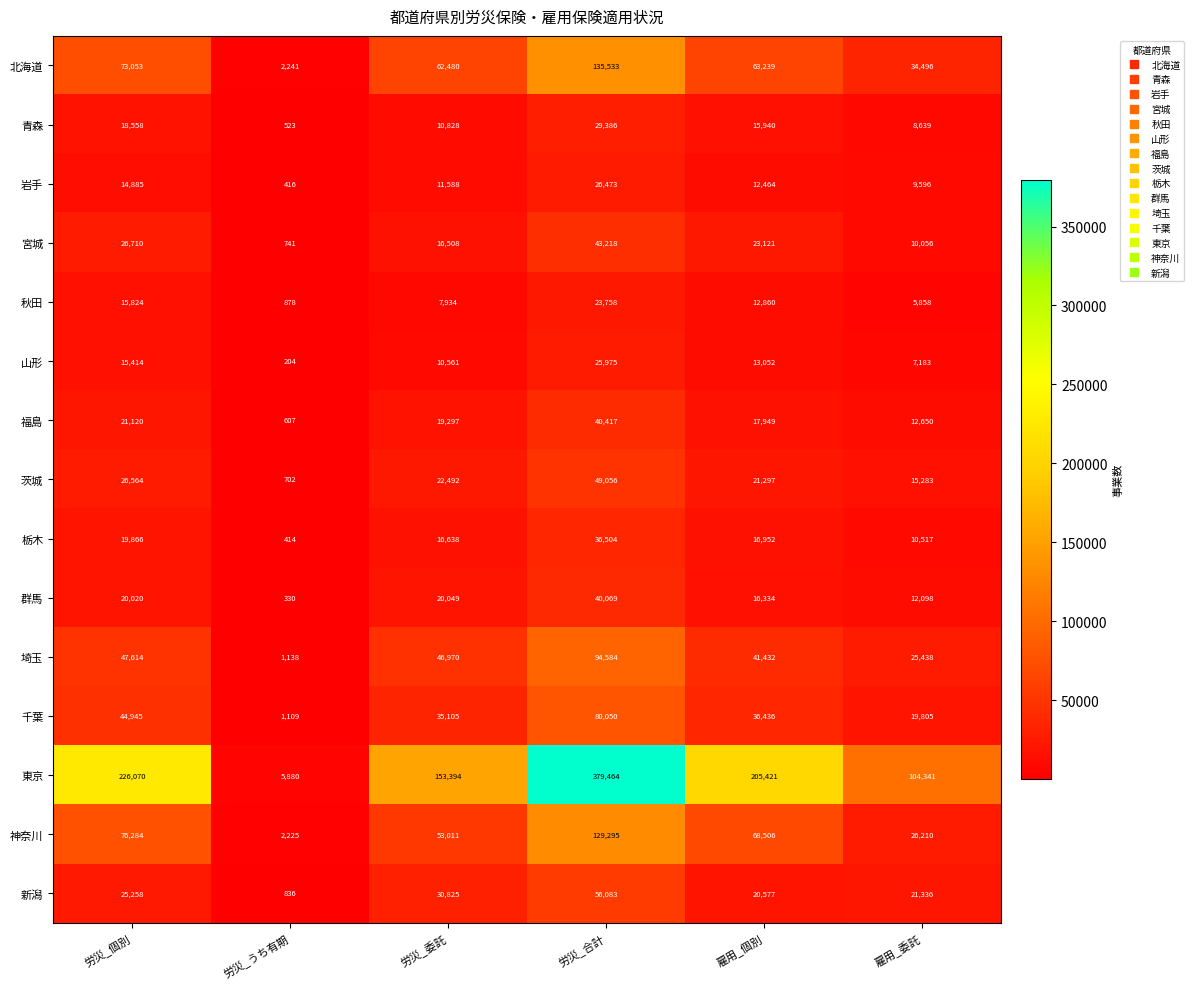

Count the number of categories in the chart.

6